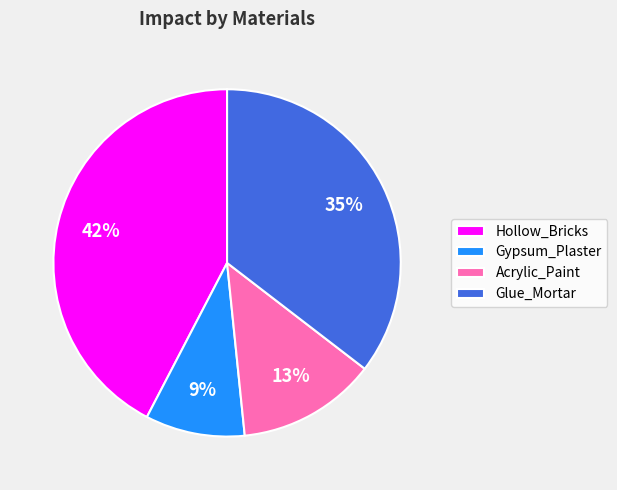

Is the sum of Hollow_Bricks and Glue_Mortar greater than half?

Yes